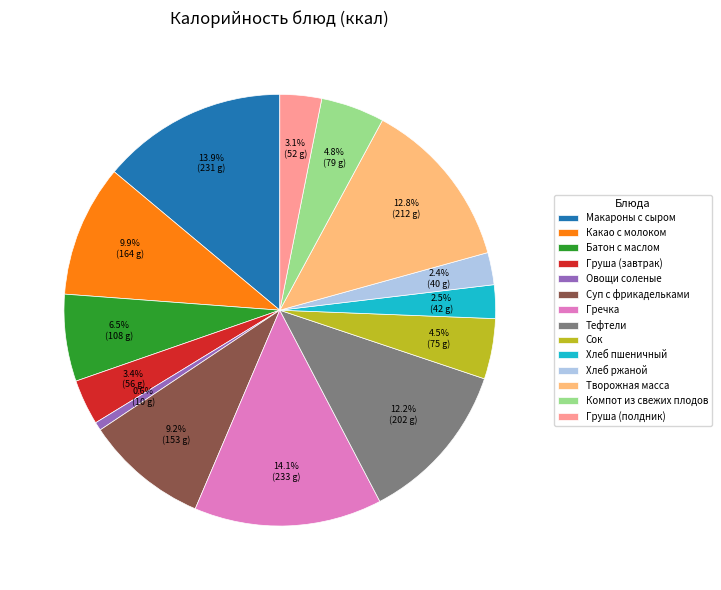

Is it true that Груша (полдник) is 11% of the pie?

False